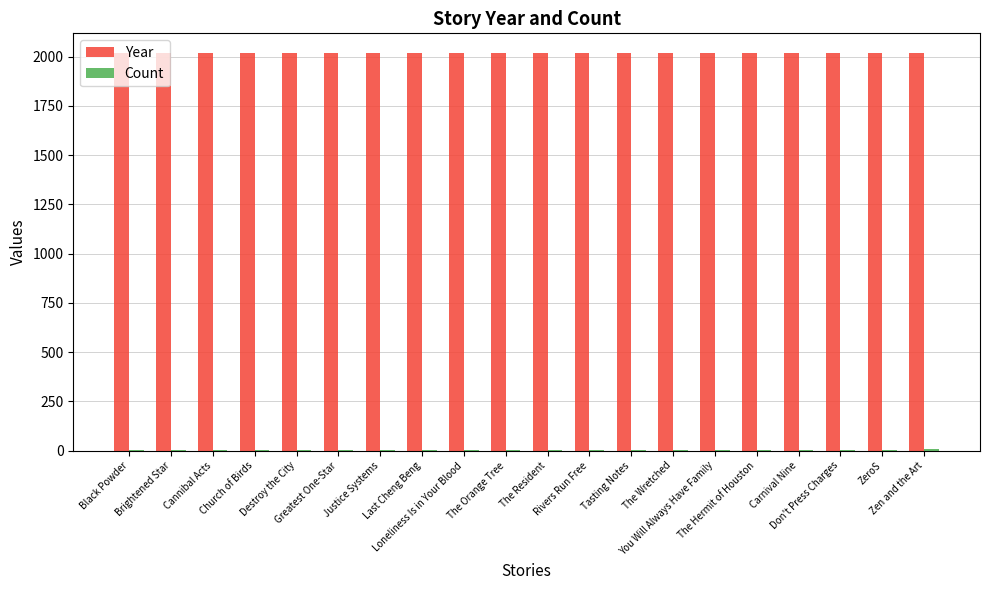

What is the maximum value shown in the chart?

2017